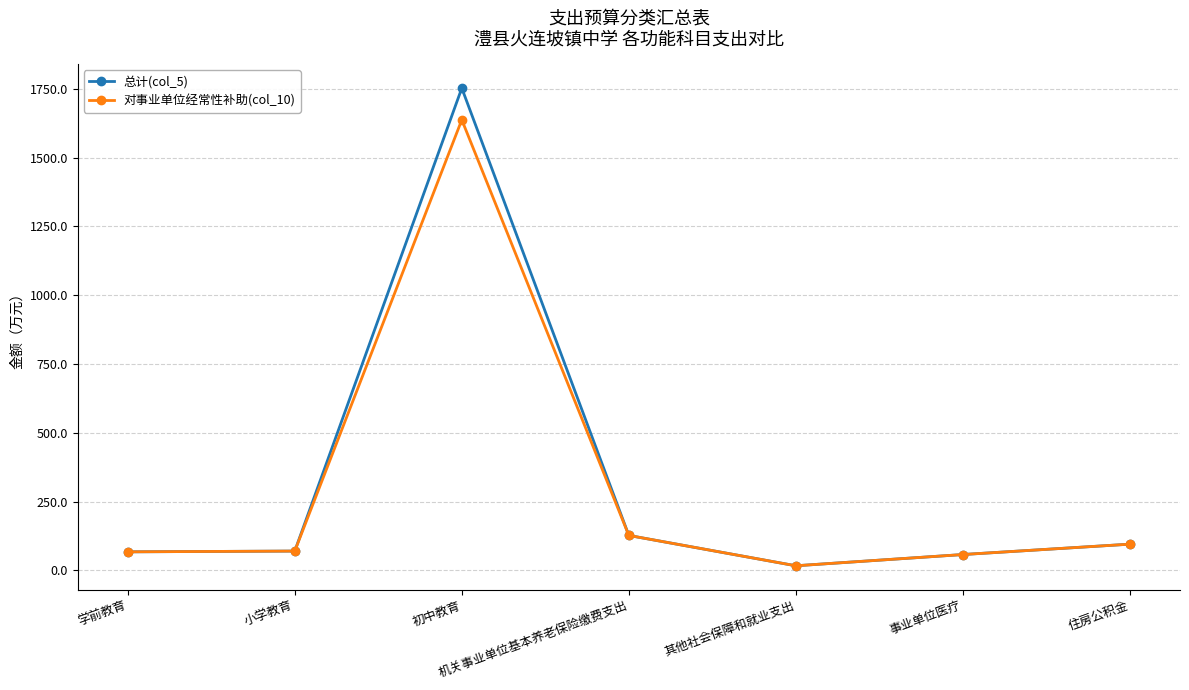

At which category does 总计(col_5) reach its first local peak?

初中教育